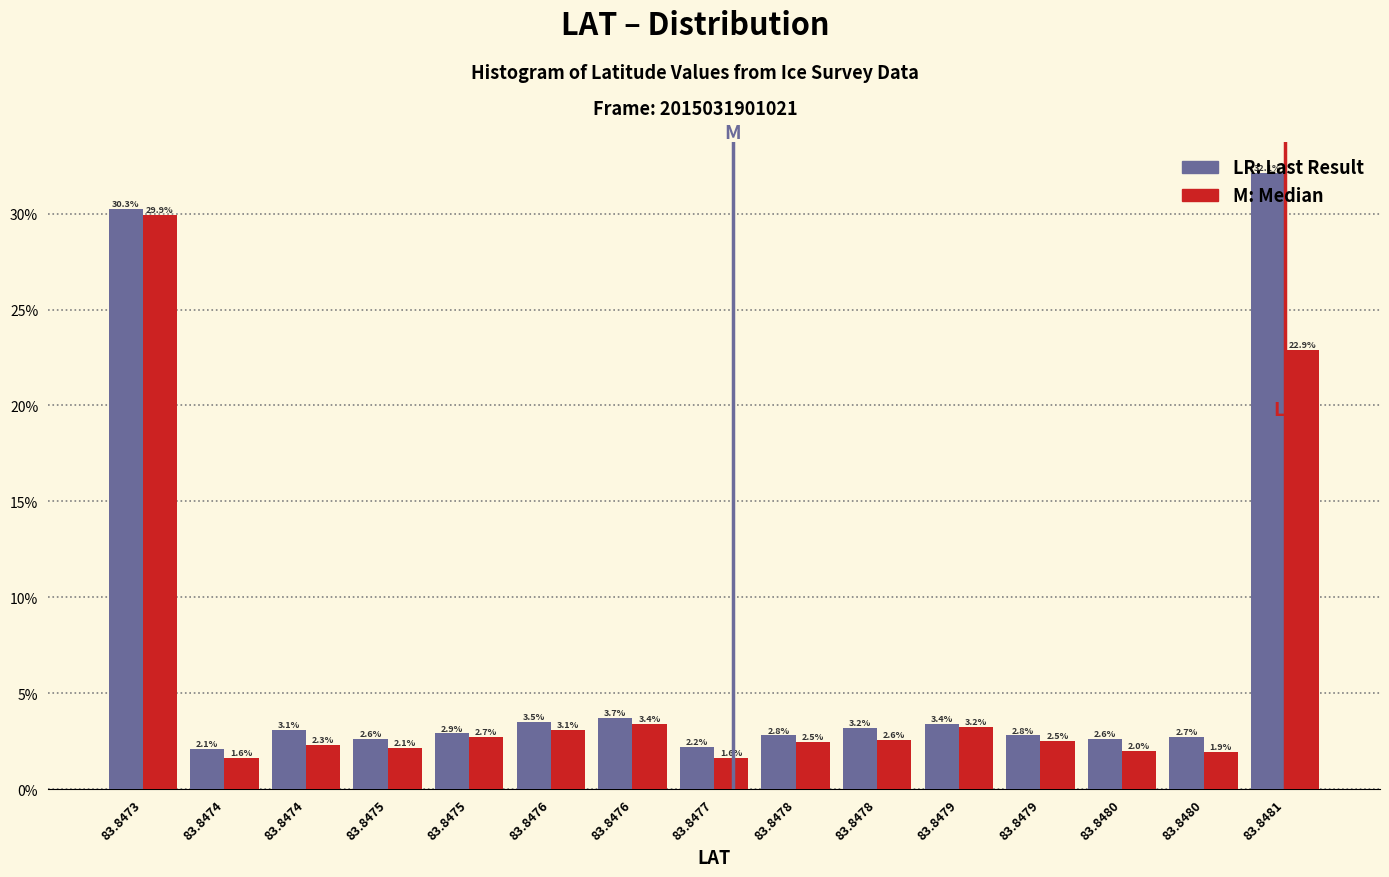

Are the bars horizontal?

No